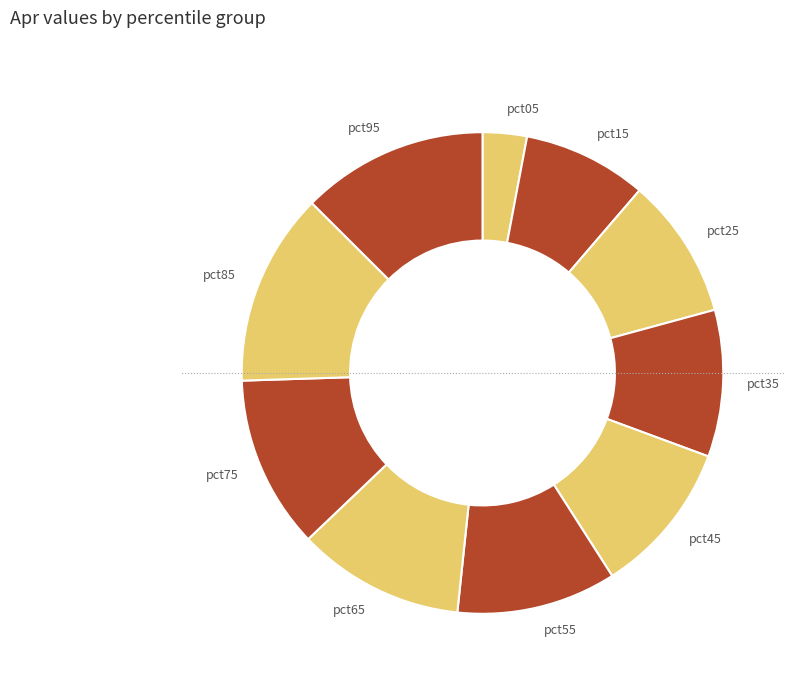

Does any single category account for the majority?

No